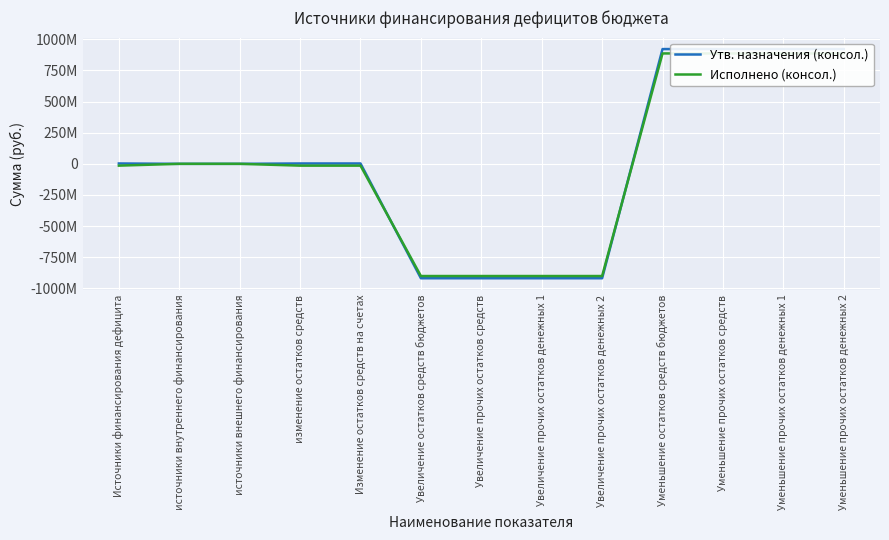

Rank the series by their maximum value, from highest to lowest.

Утв. назначения (консол.), Исполнено (консол.)